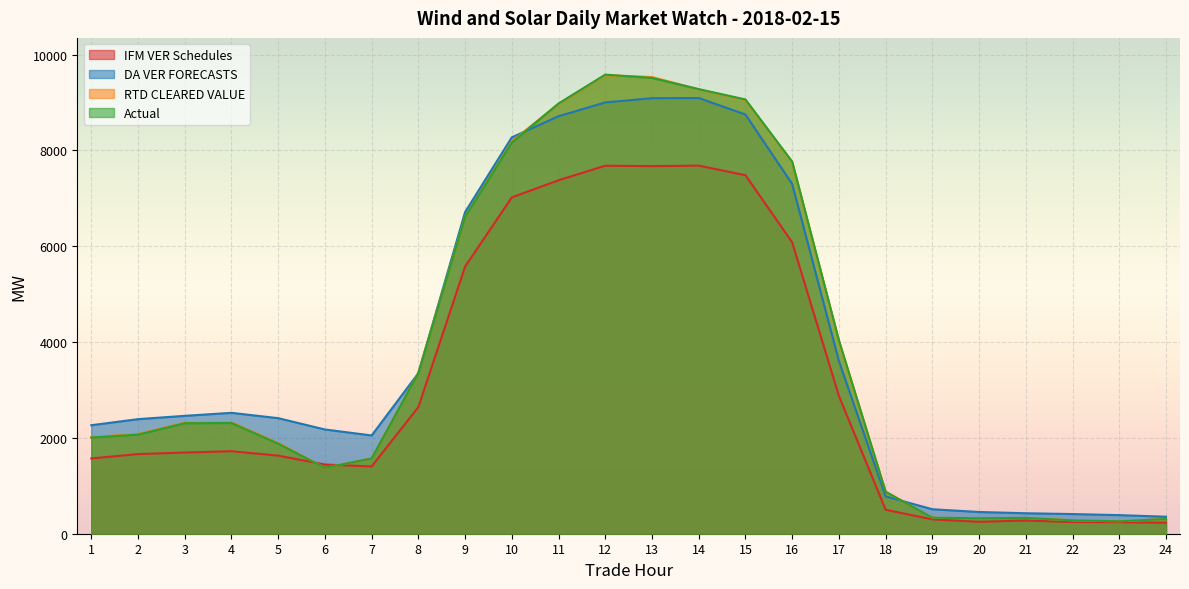

At which label does Actual reach its minimum?

23